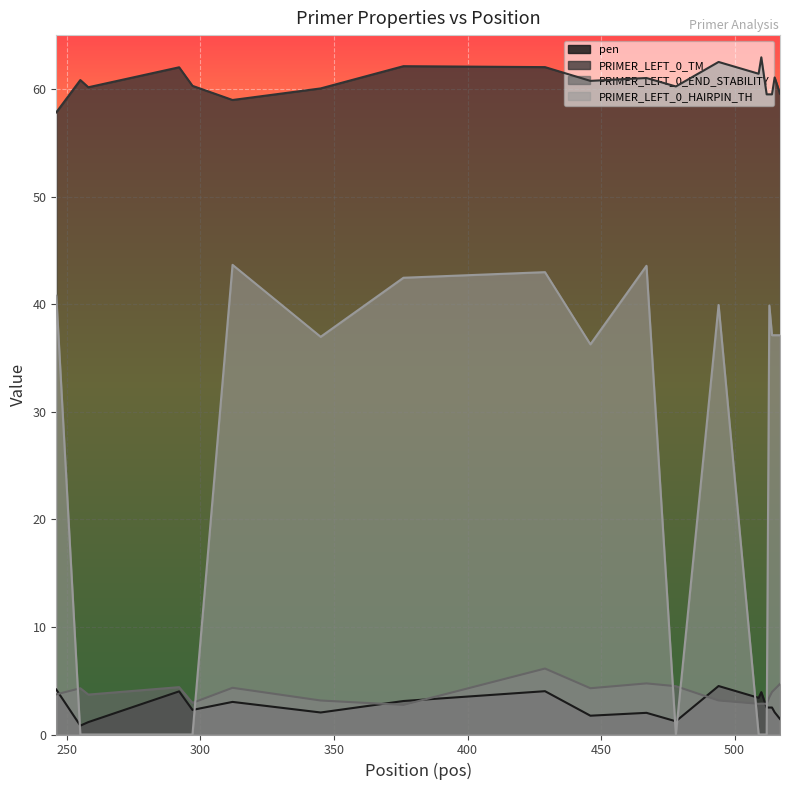

Reading left to right, list all the values displayed in this chart.

pen: 246=4.2	255=0.8	258=1.2	292=4.0	297=2.3	312=3.0	345=2.0	376=3.1	429=4.0	446=1.7	467=2.0	478=1.2	494=4.5	509=3.4	510=3.9	512=2.5	513=2.5	514=2.5	515=2.1	517=1.4
PRIMER_LEFT_0_TM: 246=57.8	255=60.8	258=60.2	292=62.0	297=60.3	312=59.0	345=60.0	376=62.1	429=62.0	446=60.7	467=61.0	478=60.2	494=62.5	509=61.4	510=62.9	512=59.5	513=59.5	514=59.5	515=61.1	517=59.6
PRIMER_LEFT_0_END_STABILITY: 246=3.7	255=4.3	258=3.7	292=4.4	297=2.9	312=4.3	345=3.2	376=2.8	429=6.1	446=4.3	467=4.8	478=4.5	494=3.2	509=2.9	510=2.9	512=2.9	513=3.5	514=4.0	515=4.2	517=4.7
PRIMER_LEFT_0_HAIRPIN_TH: 246=40.8	255=0.0	258=0.0	292=0.0	297=0.0	312=43.6	345=37.0	376=42.5	429=43.0	446=36.3	467=43.6	478=0.0	494=39.9	509=0.0	510=0.0	512=0.0	513=39.9	514=37.1	515=37.1	517=37.1